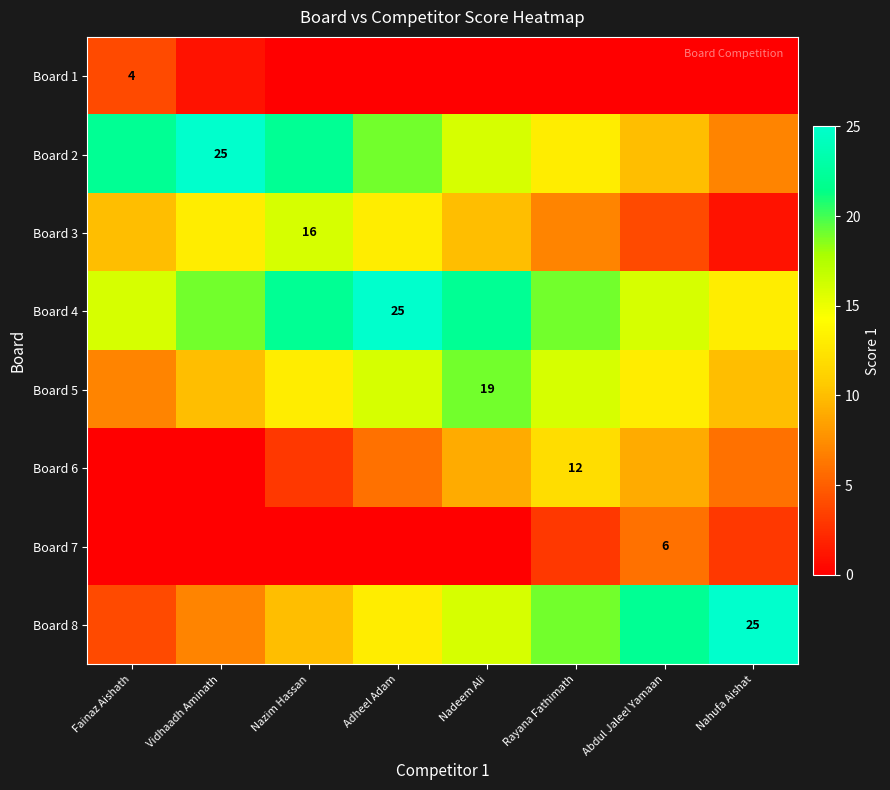

The value of Board 5 at Nadeem Ali is 11. True or false?

False